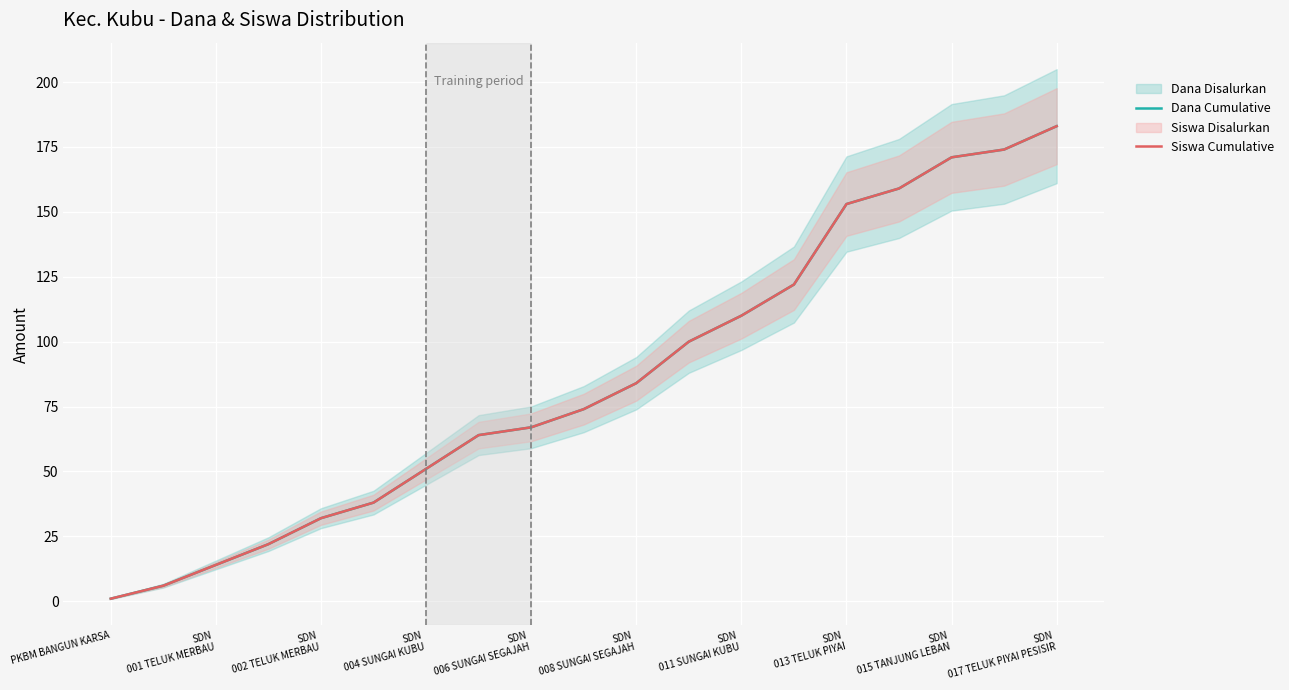

What is the minimum value shown in the chart?

1